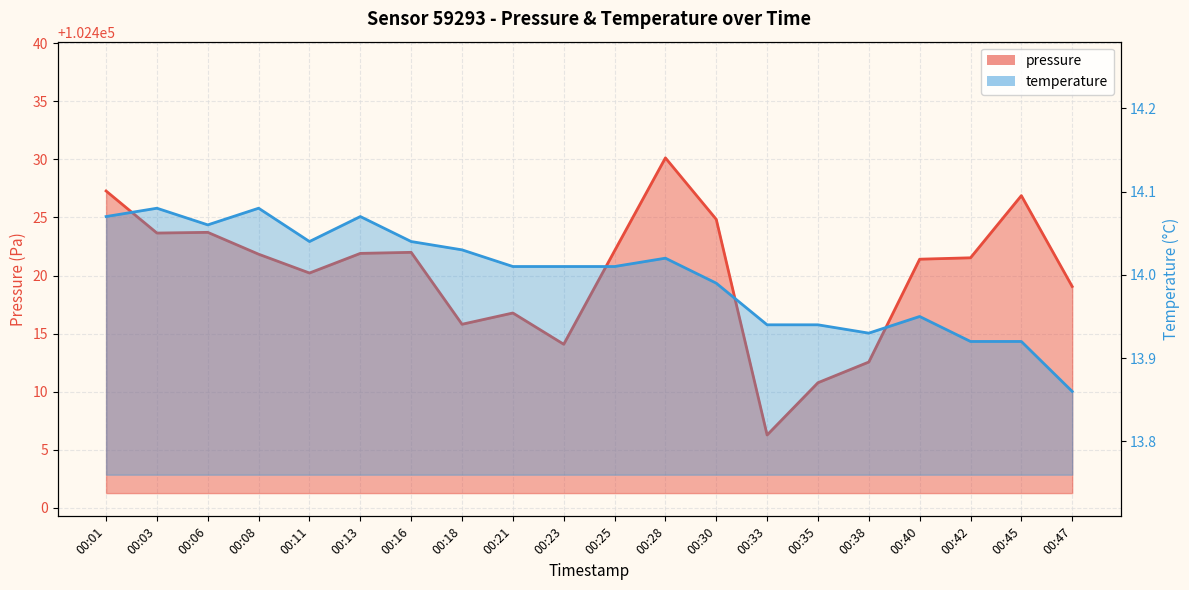

How many data points in temperature are less than 14?

8